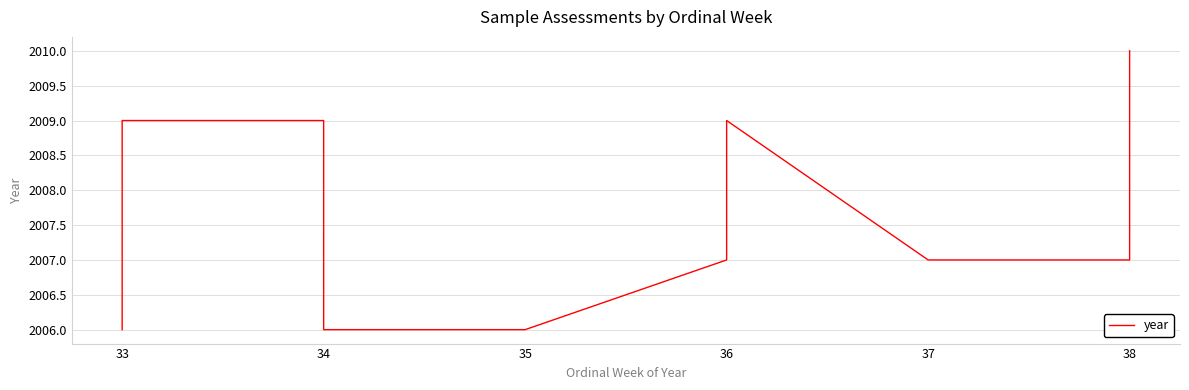

How many distinct data groups are displayed?

1